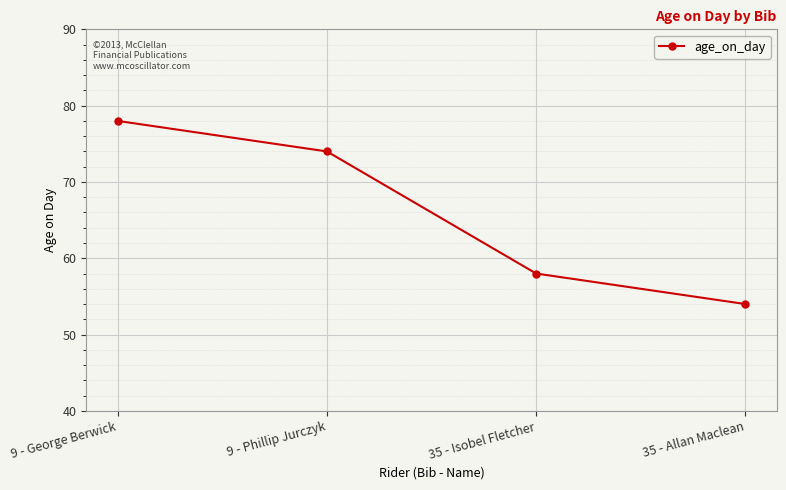

How many values are between 58 and 78?

3